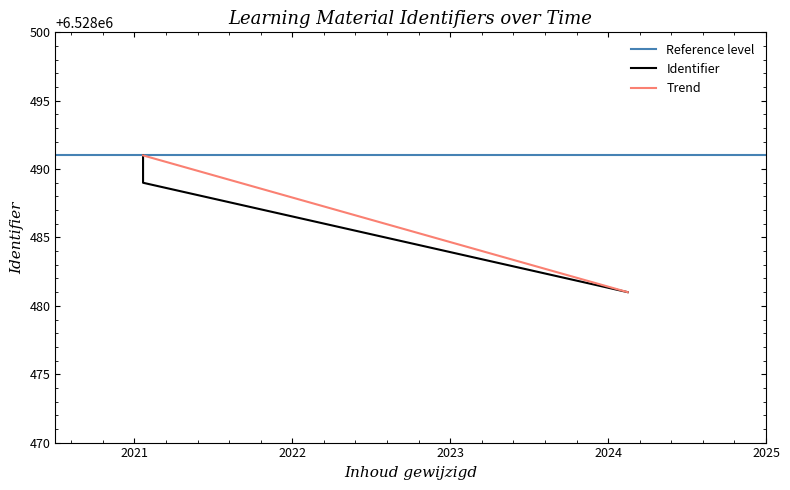

What is the difference between the maximum and minimum values?

10